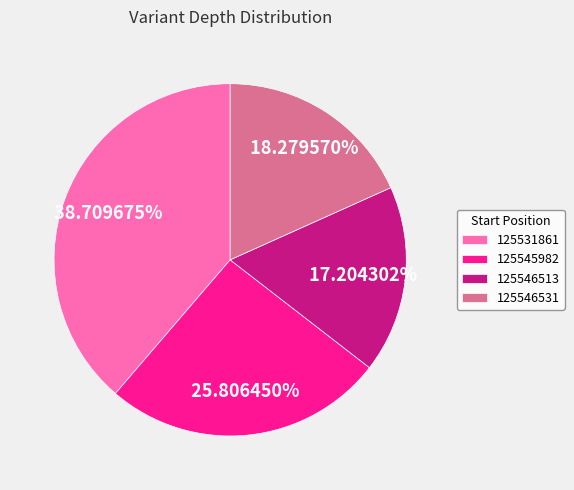

Which slice is the largest?

125531861